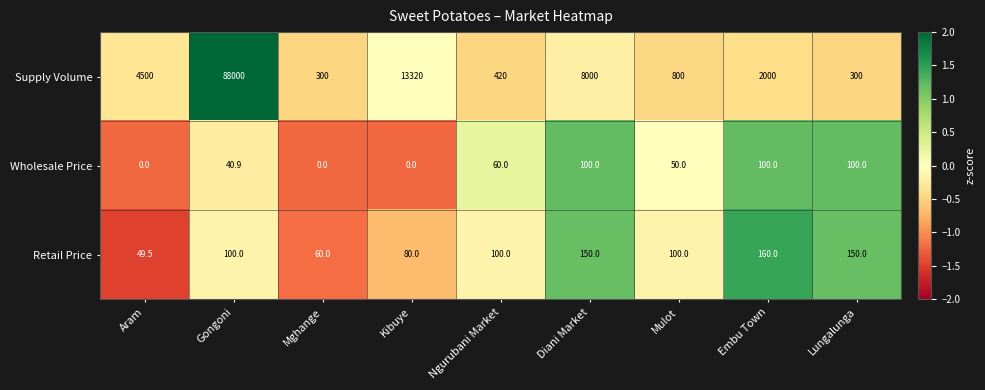

Rank the series by their maximum value, from lowest to highest.

Wholesale Price, Retail Price, Supply Volume